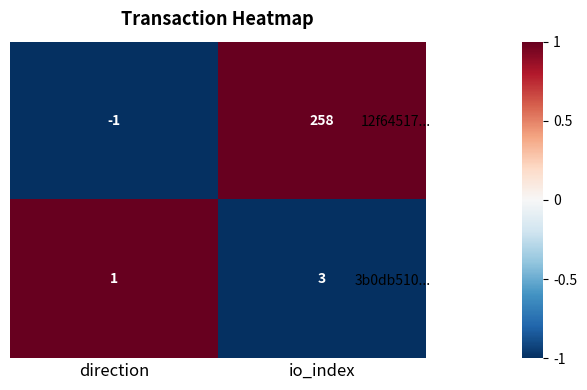

At which category is the sum across all series the highest?

io_index